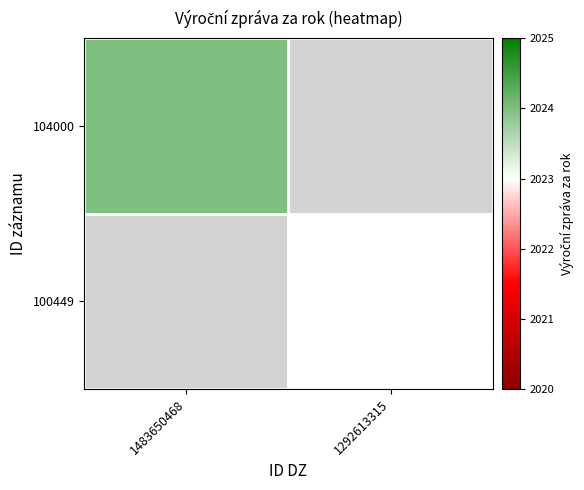

At which category does the chart reach its minimum across all series?

1292613315